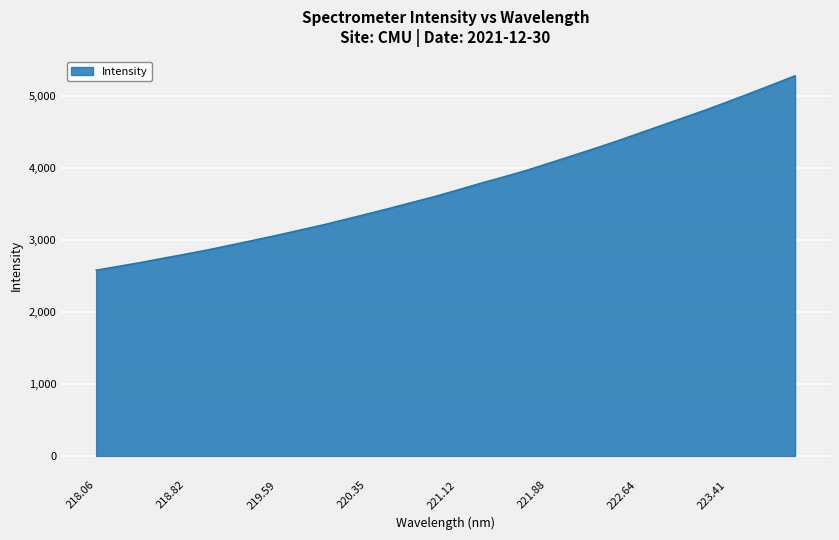

What is the minimum value shown in the chart?

2582.5